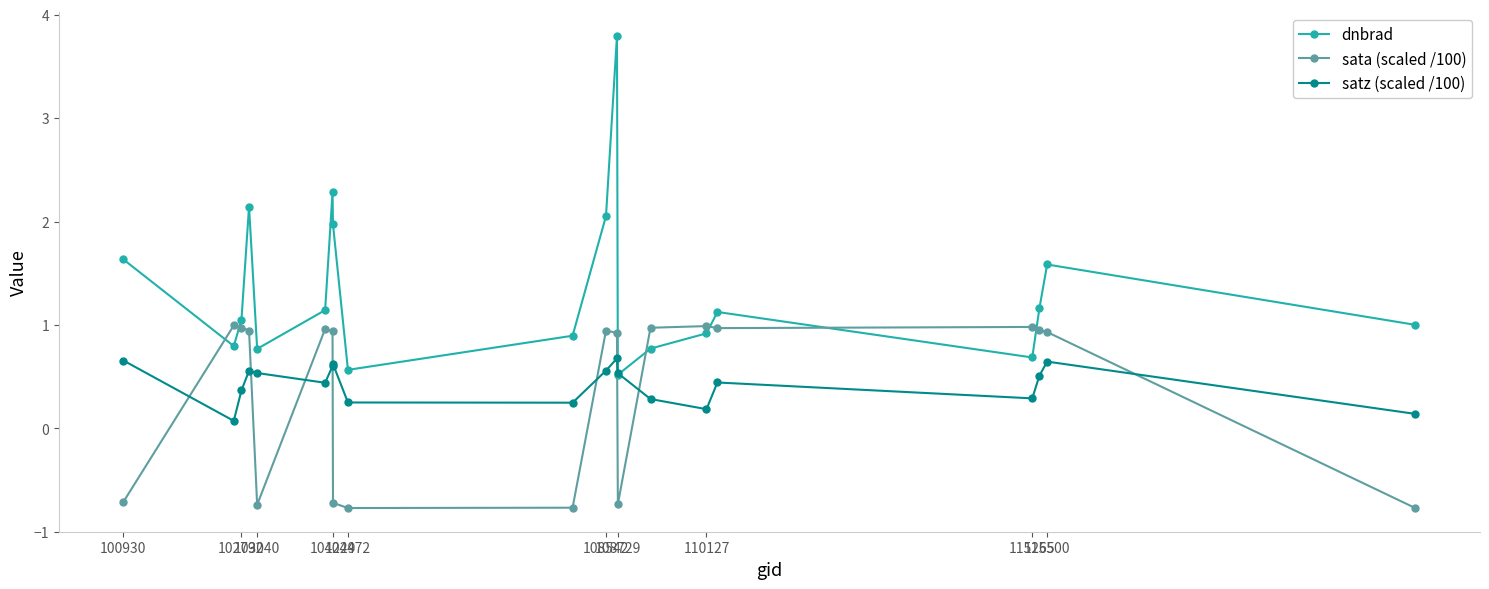

Which series has the largest range (max minus min)?

dnbrad